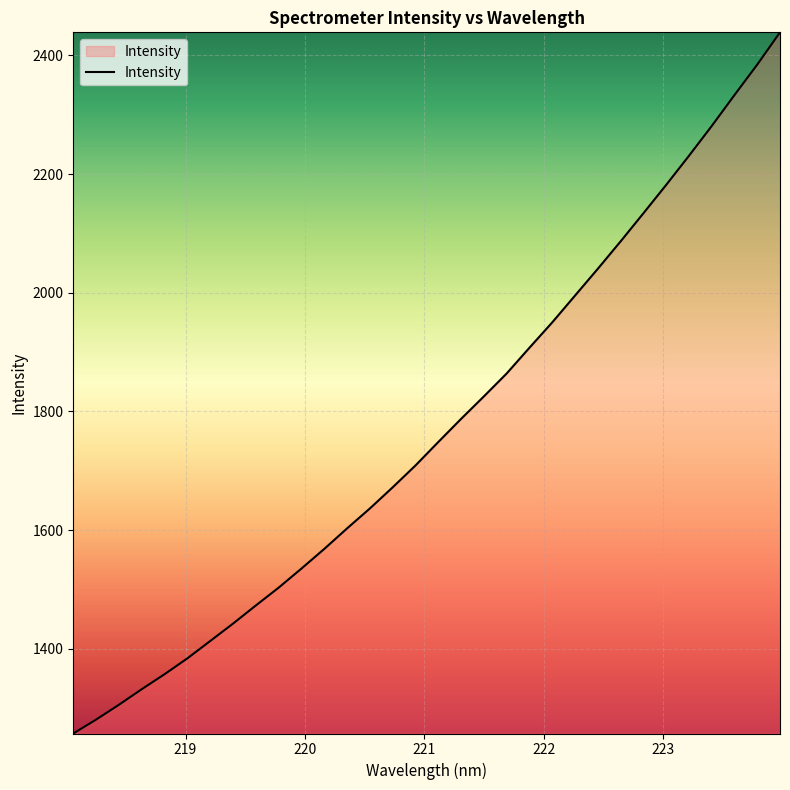

What is the maximum value shown in the chart?

2438.7